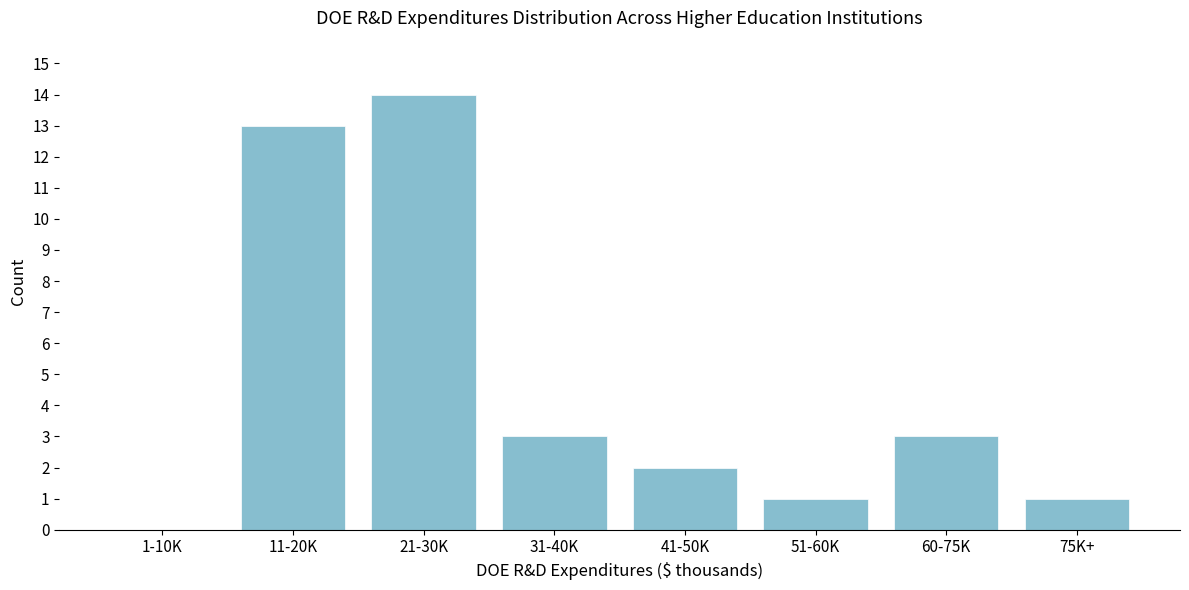

Reading right to left, transcribe all the data shown in this chart.

75K+=1	60-75K=3	51-60K=1	41-50K=2	31-40K=3	21-30K=14	11-20K=13	1-10K=0